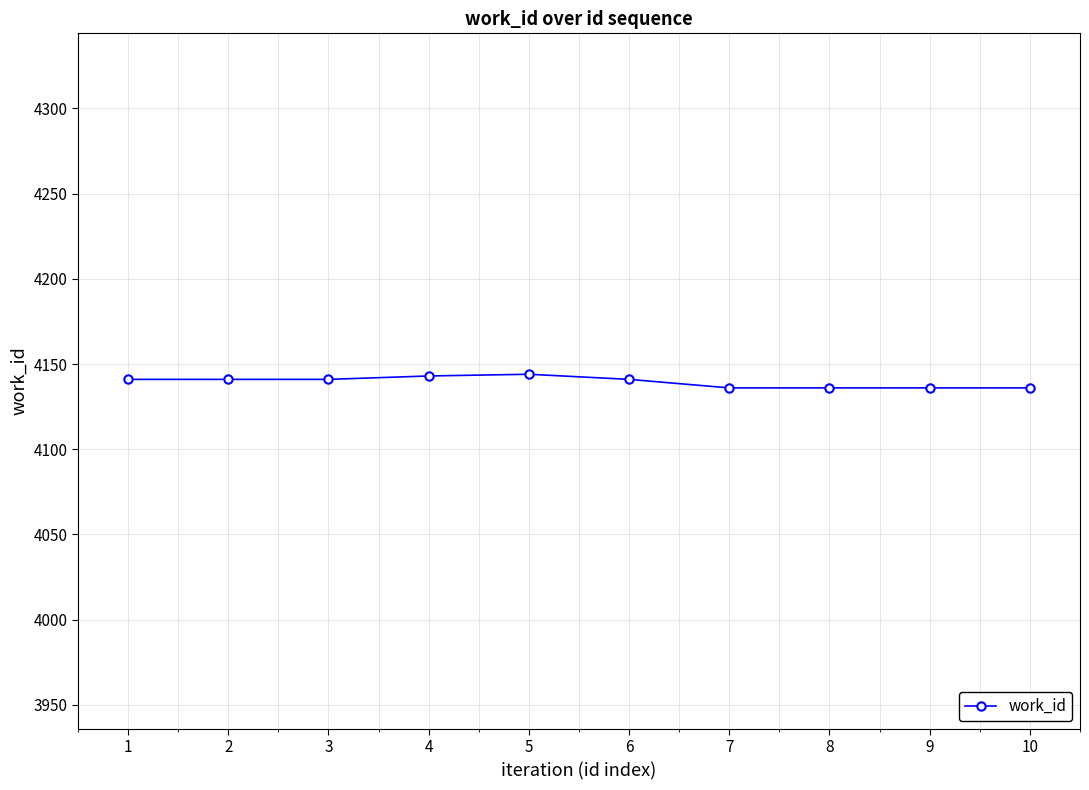

What is the greatest value displayed?

4144